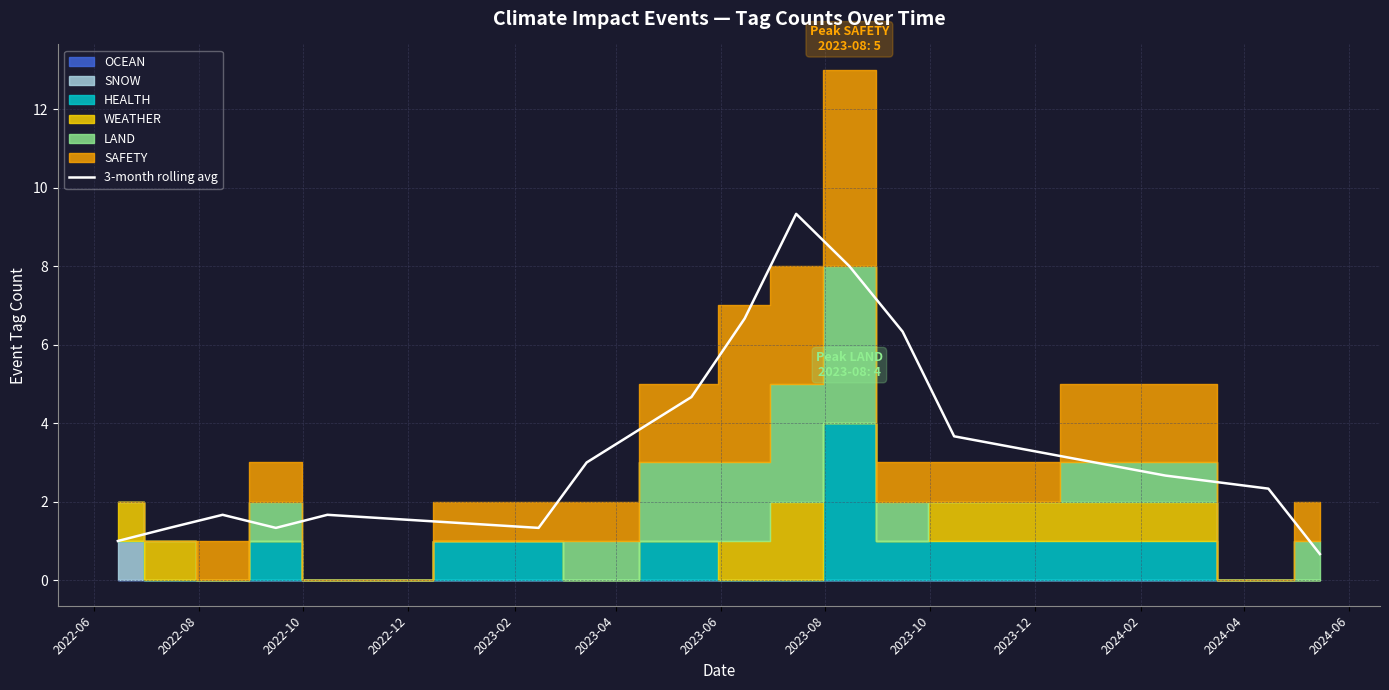

What is the maximum value for 3-month rolling avg?

9.3